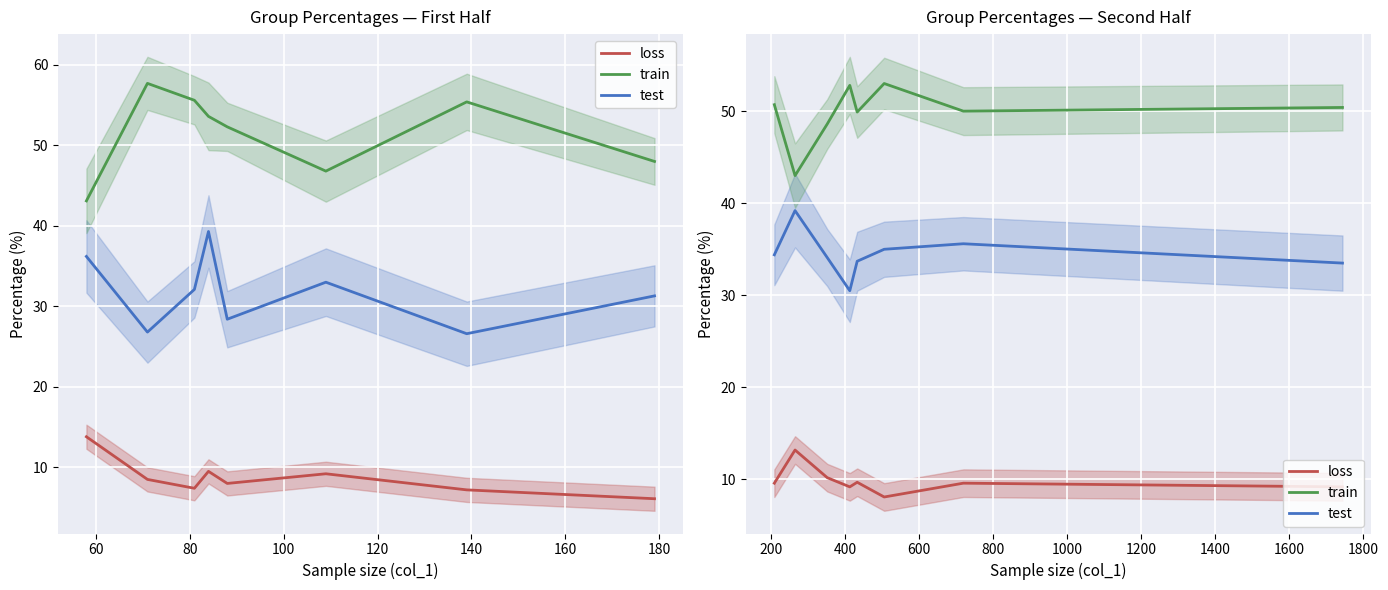

List the series in order of their peak value, highest first.

col_2 (train), col_5 (test), col_7 (loss)